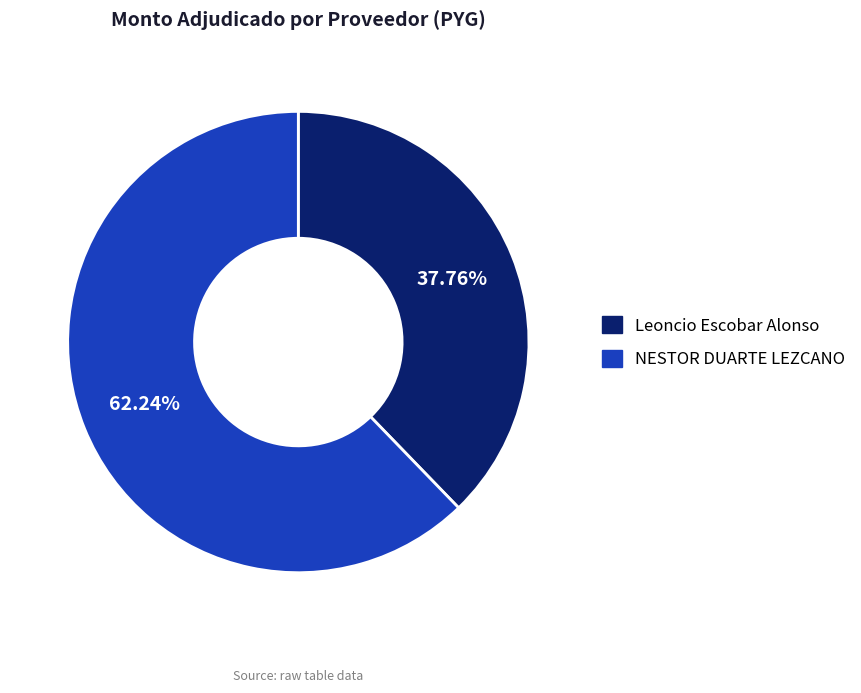

Is the sum of Leoncio Escobar Alonso and NESTOR DUARTE LEZCANO greater than half?

Yes